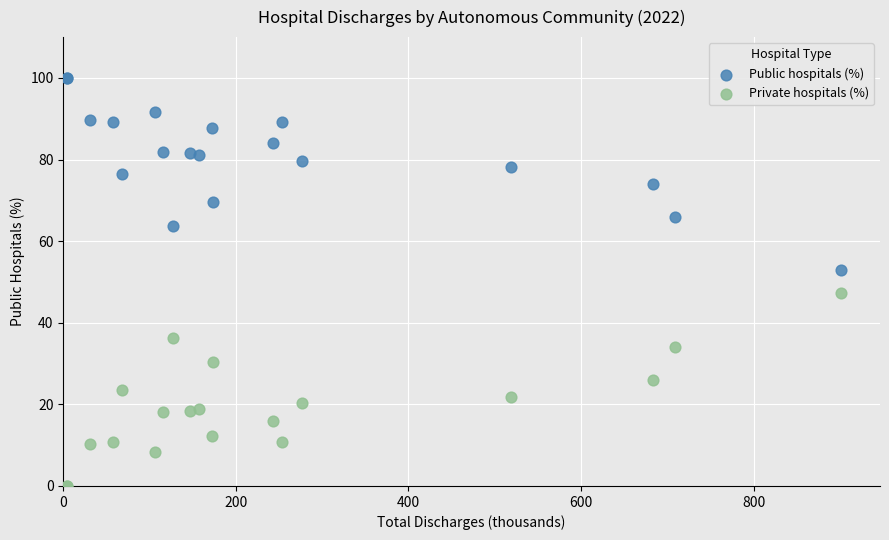

Which series reaches the minimum Y coordinate?

Private hospitals (%)